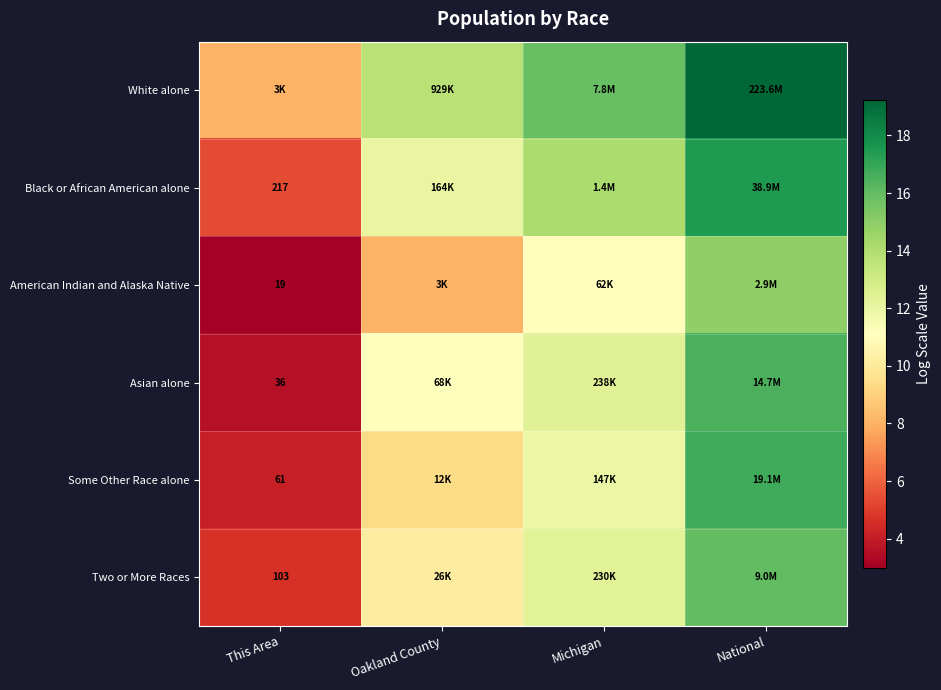

At how many categories does at least one series exceed 9?

3